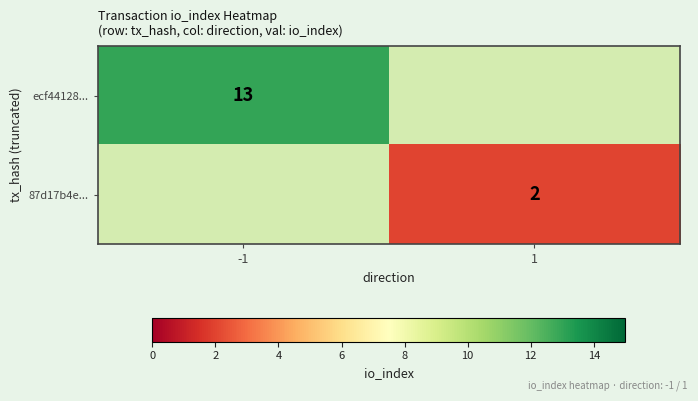

Is it true that ecf44128... equals 21 at -1?

False